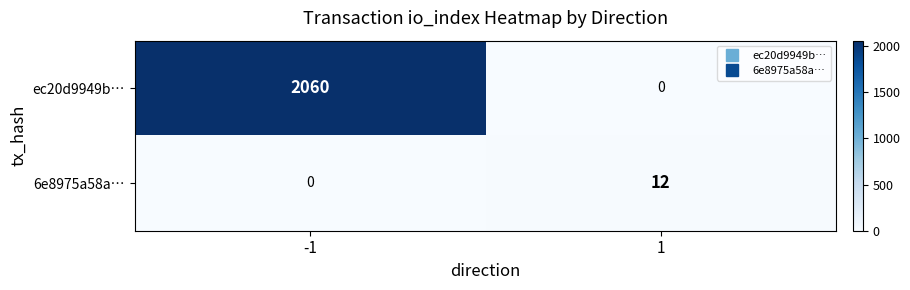

What is the greatest value displayed?

2060